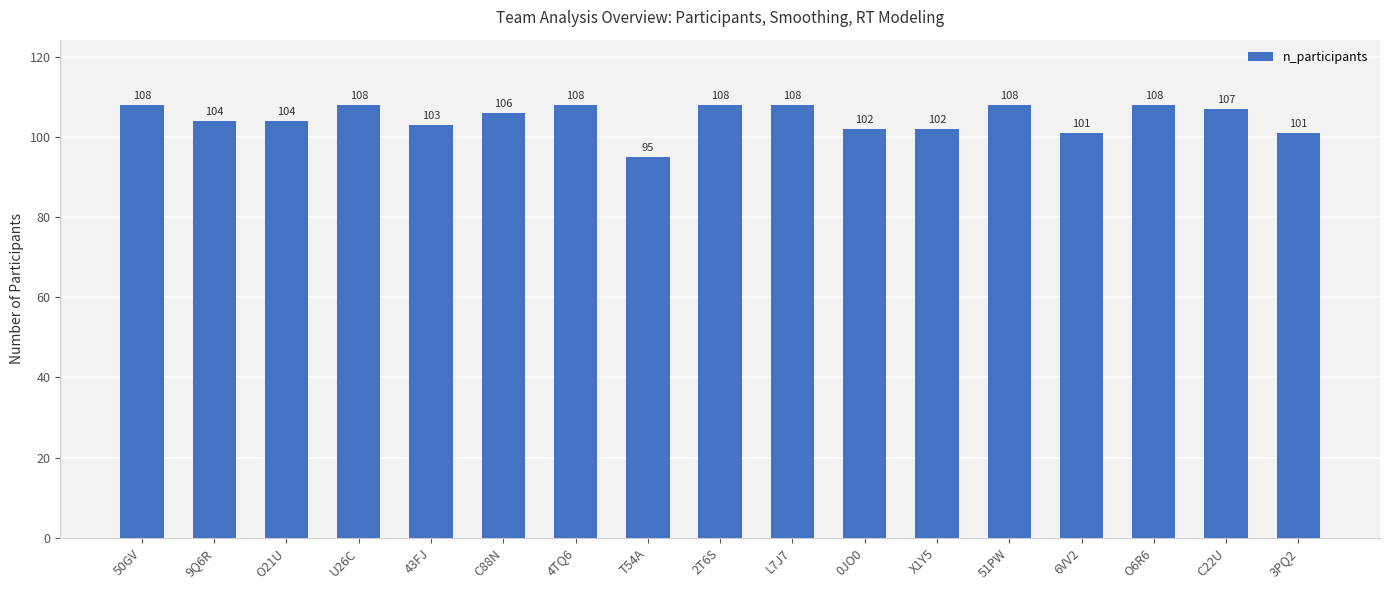

What is the label of the 4th bar from the left?

U26C